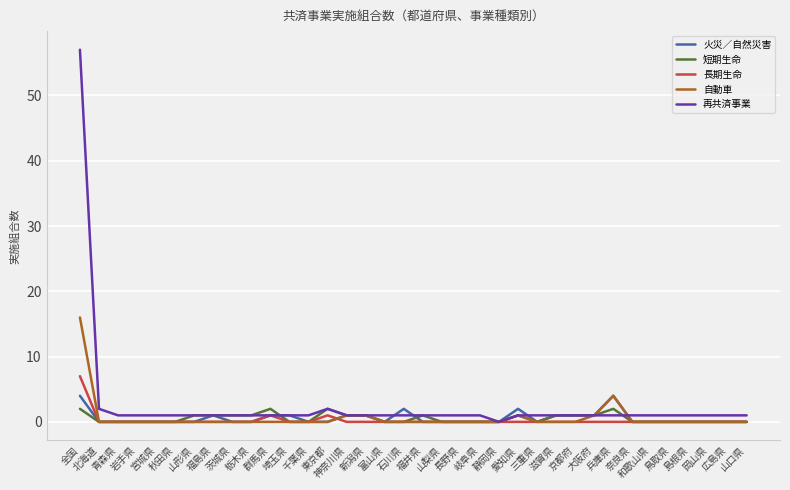

Is it true that 自動車 equals -11 at 茨城県?

False